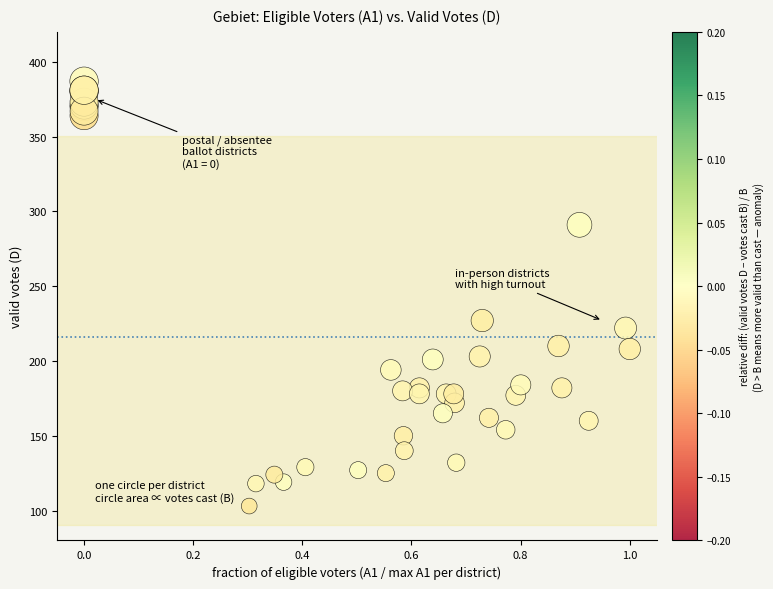

What Y value in the scatter plot is closest to 245?

227